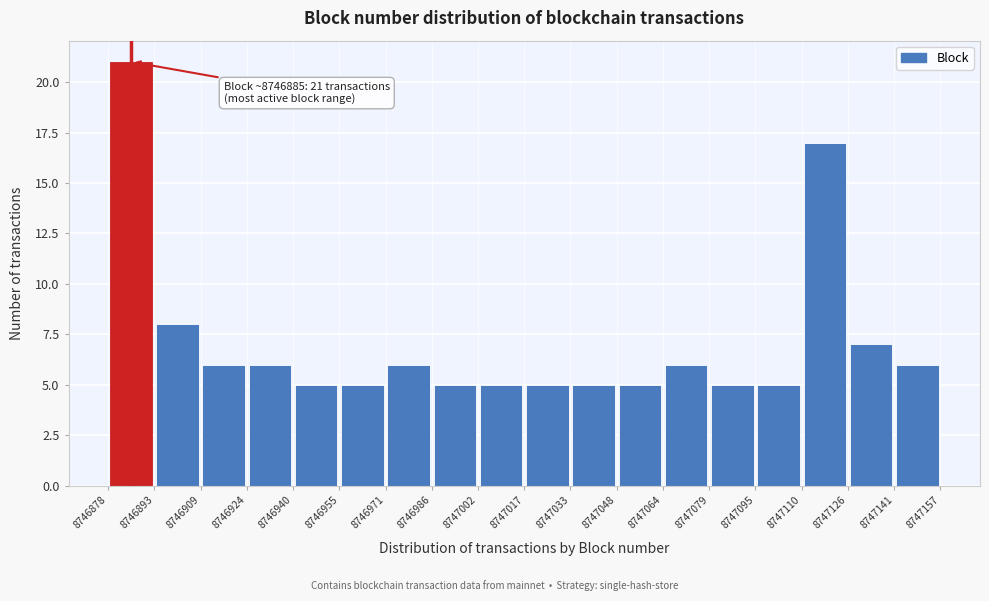

Over which range of the x-axis is the bar tallest?

8746878 to 8746893